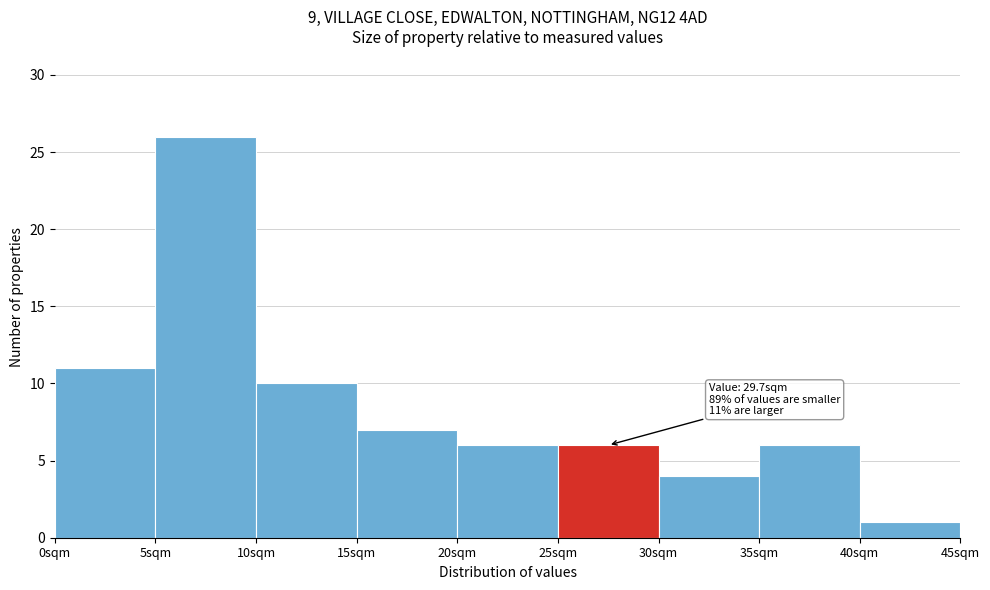

Over which range of the x-axis is the bar tallest?

5 to 10